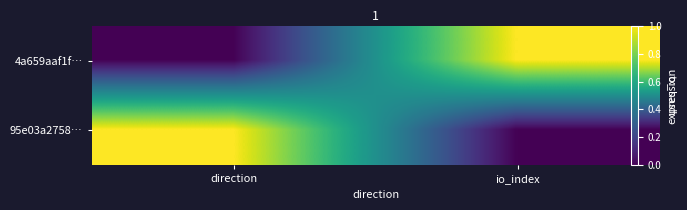

At which category is the sum across all series the highest?

direction